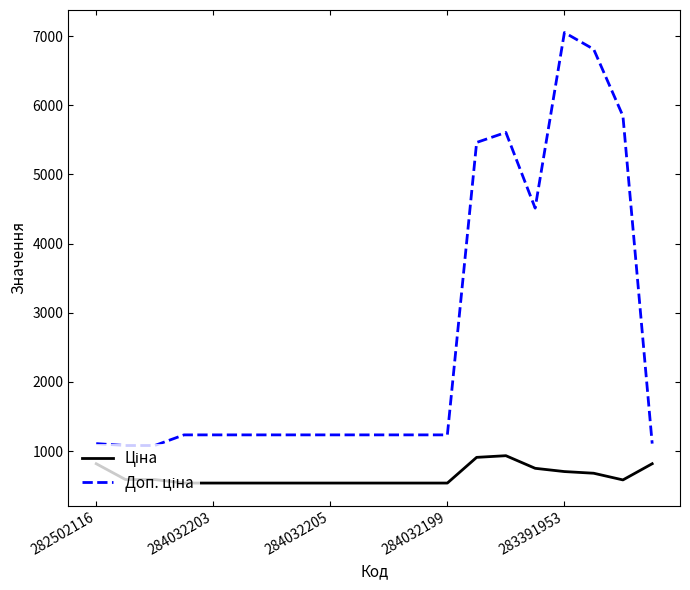

What is the greatest value displayed?

7051.3